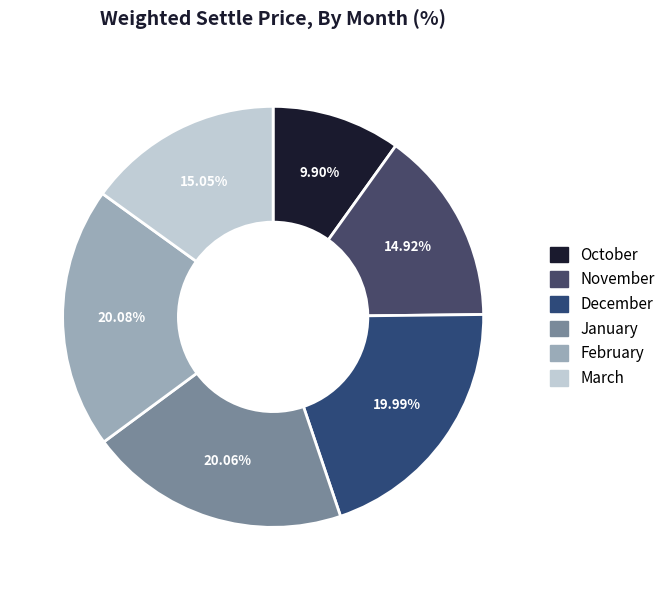

To the nearest percent, what is the combined percentage of November and December?

35%